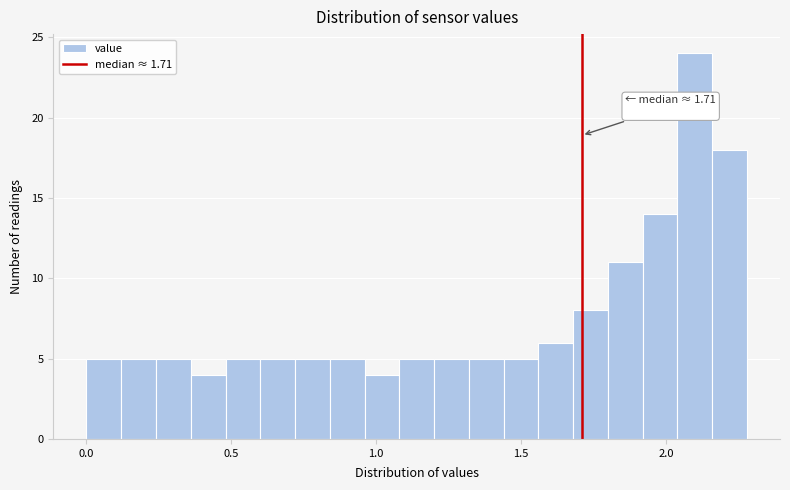

Read against the x-axis, roughly where is the centre of the tallest bar?

2.10